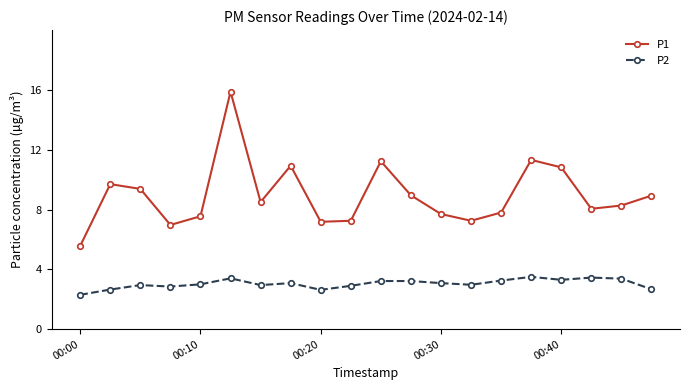

What is the difference between the maximum and minimum values in the P2 series?

1.2